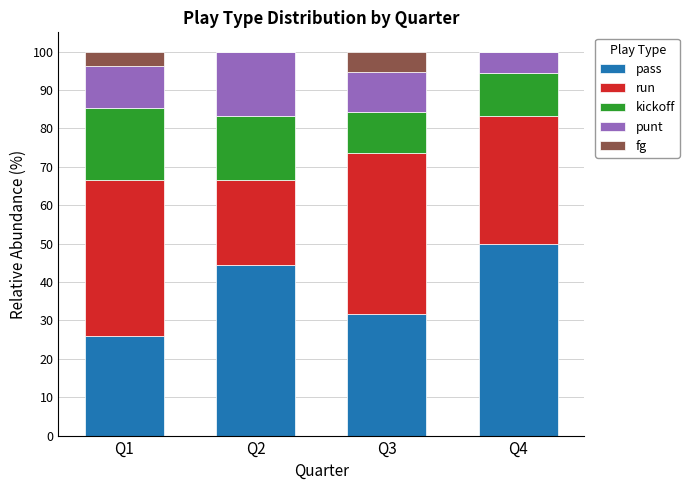

How many data points does each series have?

4